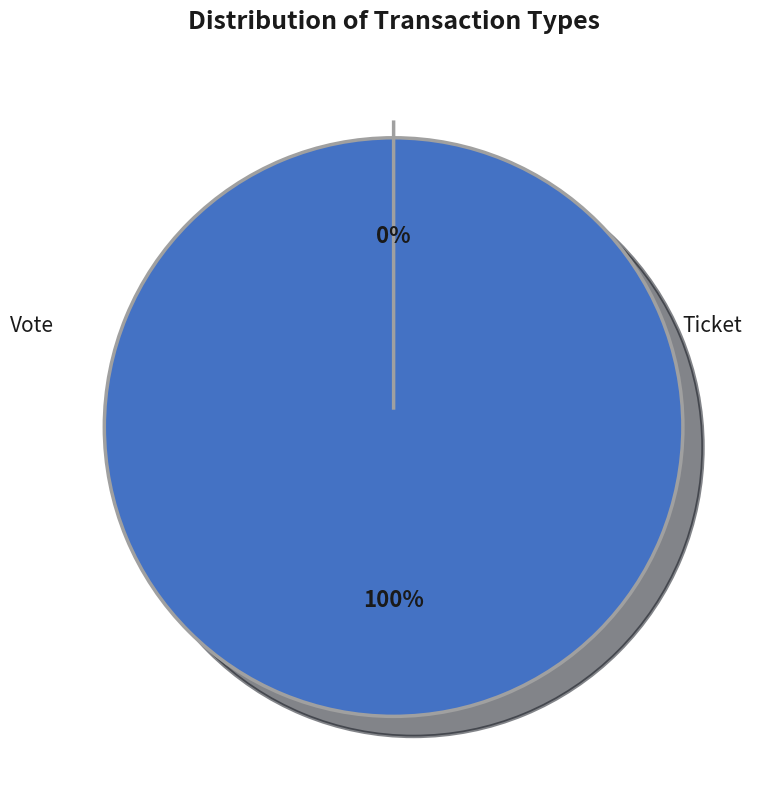

How many slices are in this pie chart?

2